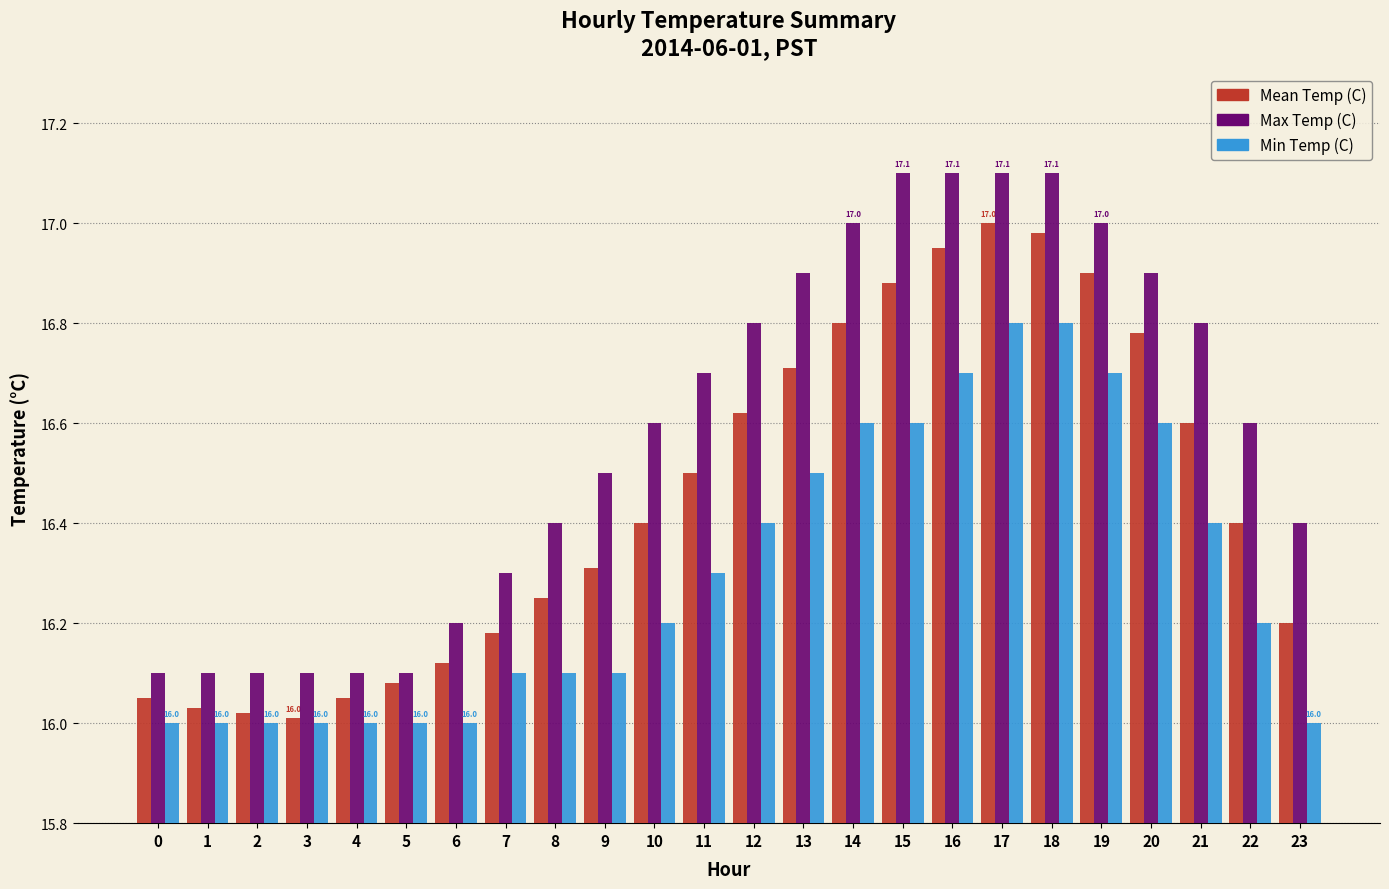

What is the value of the Min Temp (C) bar at the 12th from the left?

16.3